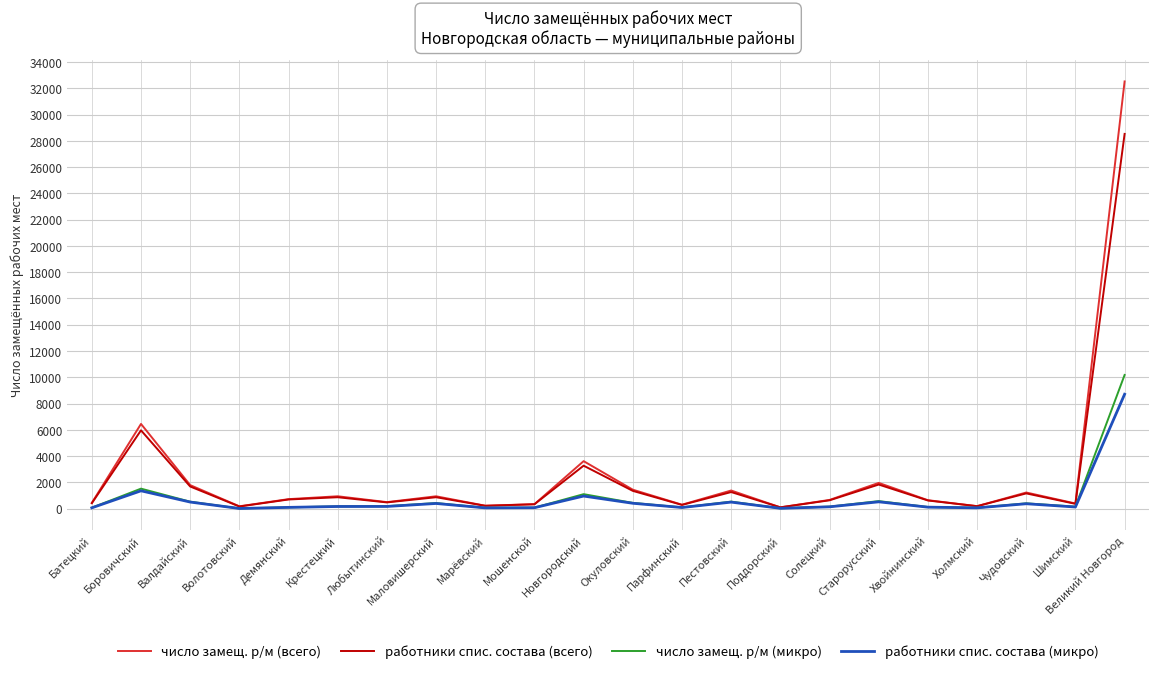

The value of число замещ. р/м (всего) at Боровичский is 11182.8. True or false?

False